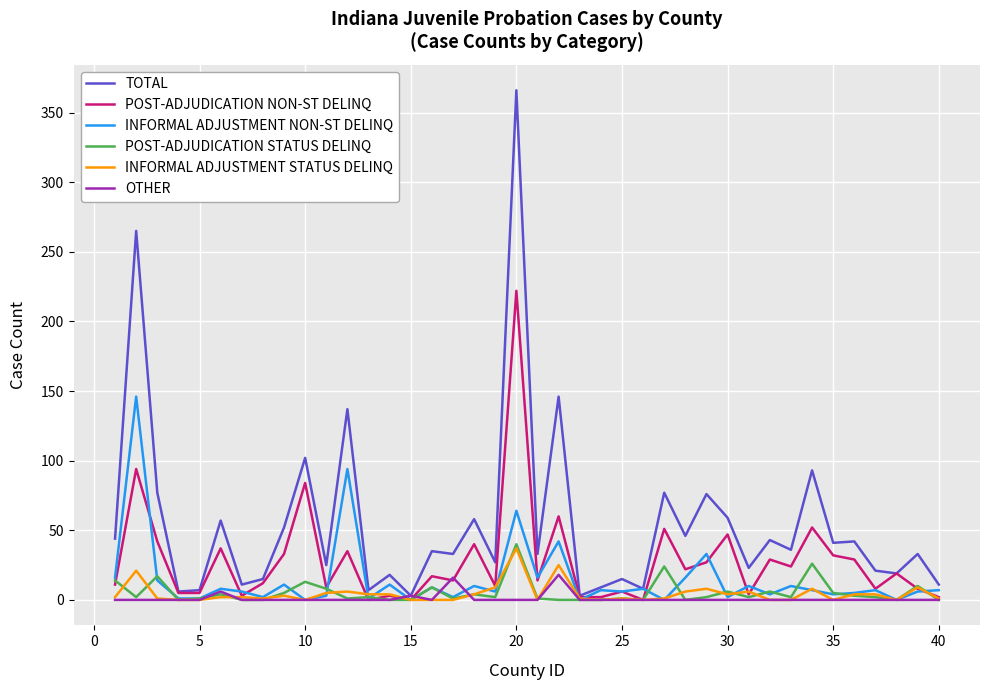

Which series has the largest total across all categories?

TOTAL